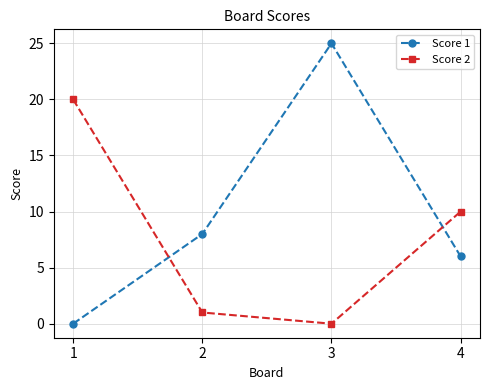

How many lines are shown in the chart?

2